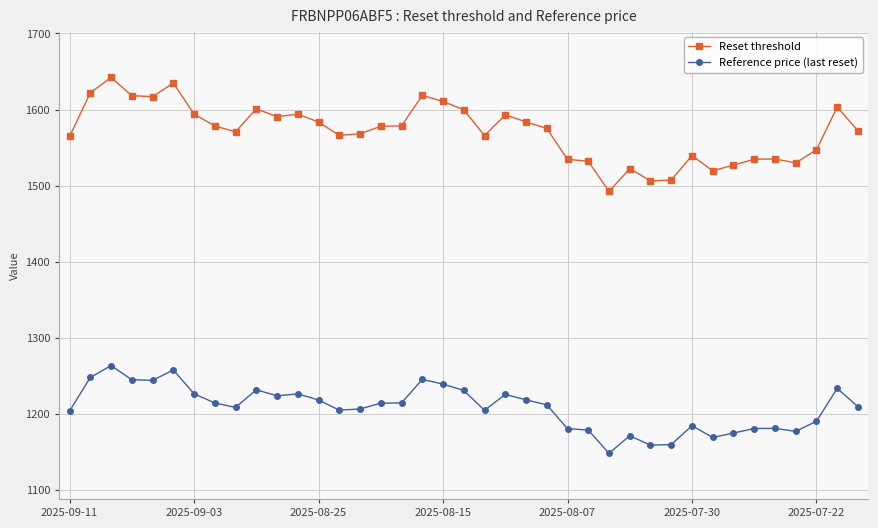

True or false: Reset threshold and Reference price (last reset) cross at least once.

False